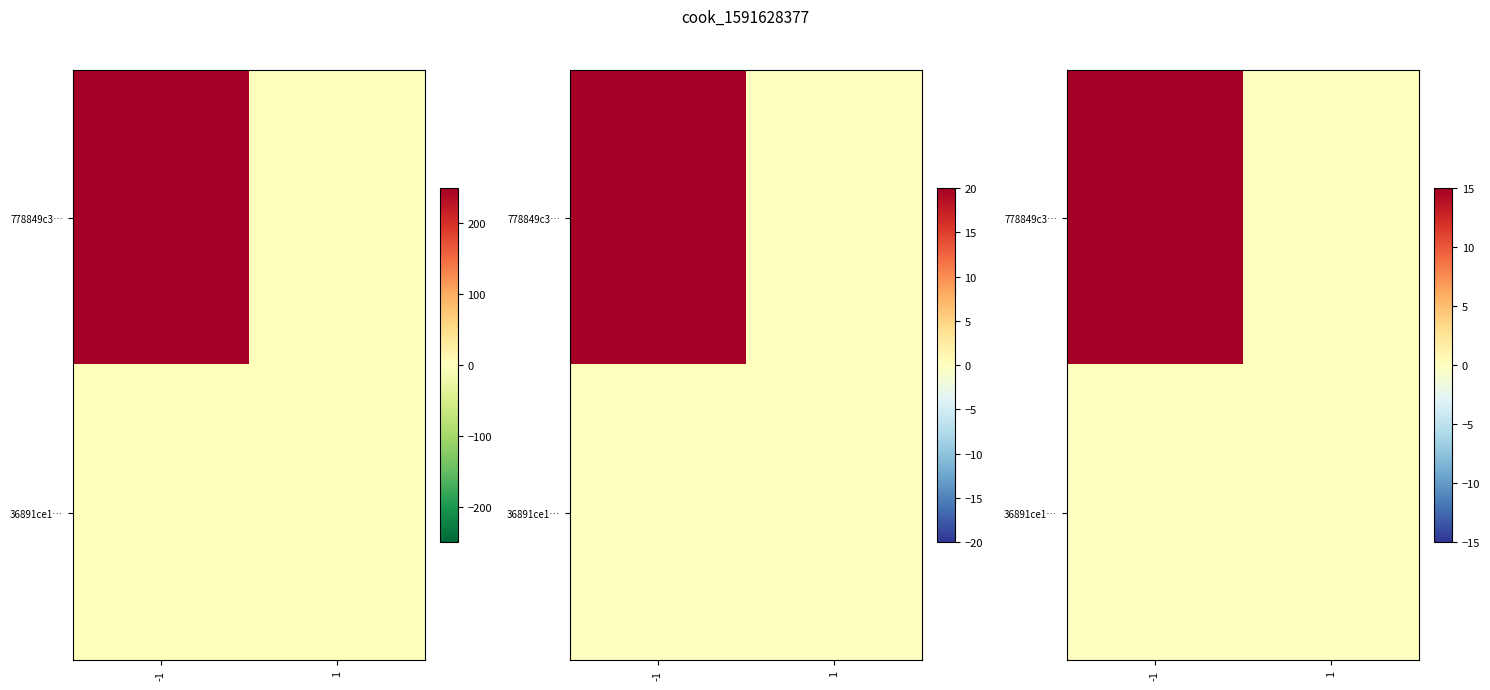

What is the total value across all series at -1?

15